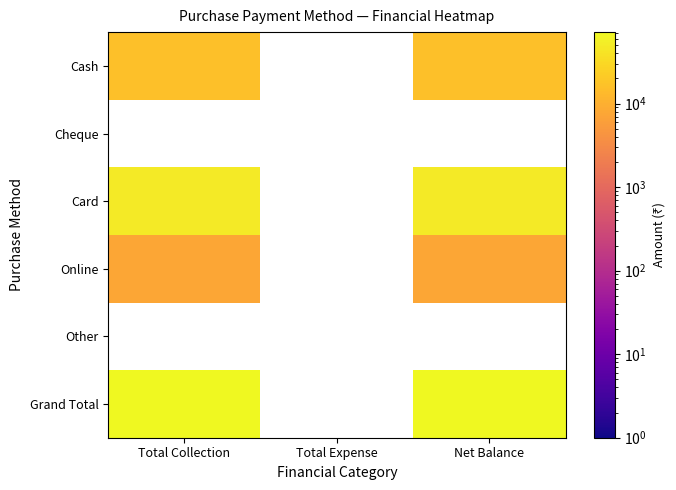

What is the difference between the highest and lowest values at Net Balance?

64300.0